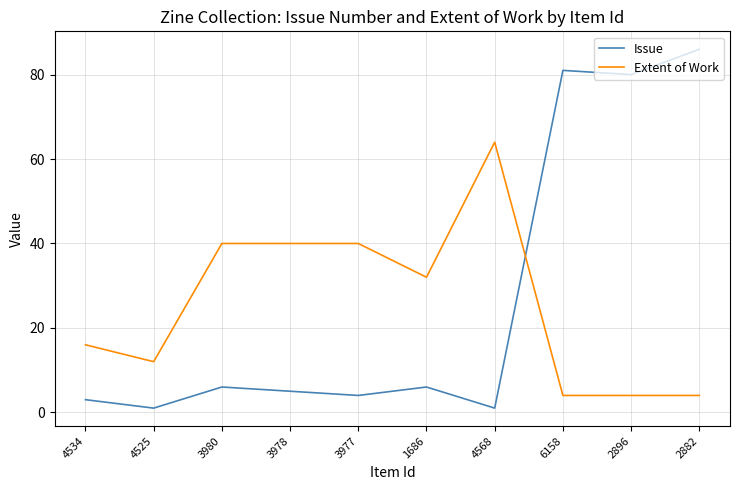

What position from the right is 3980?

8